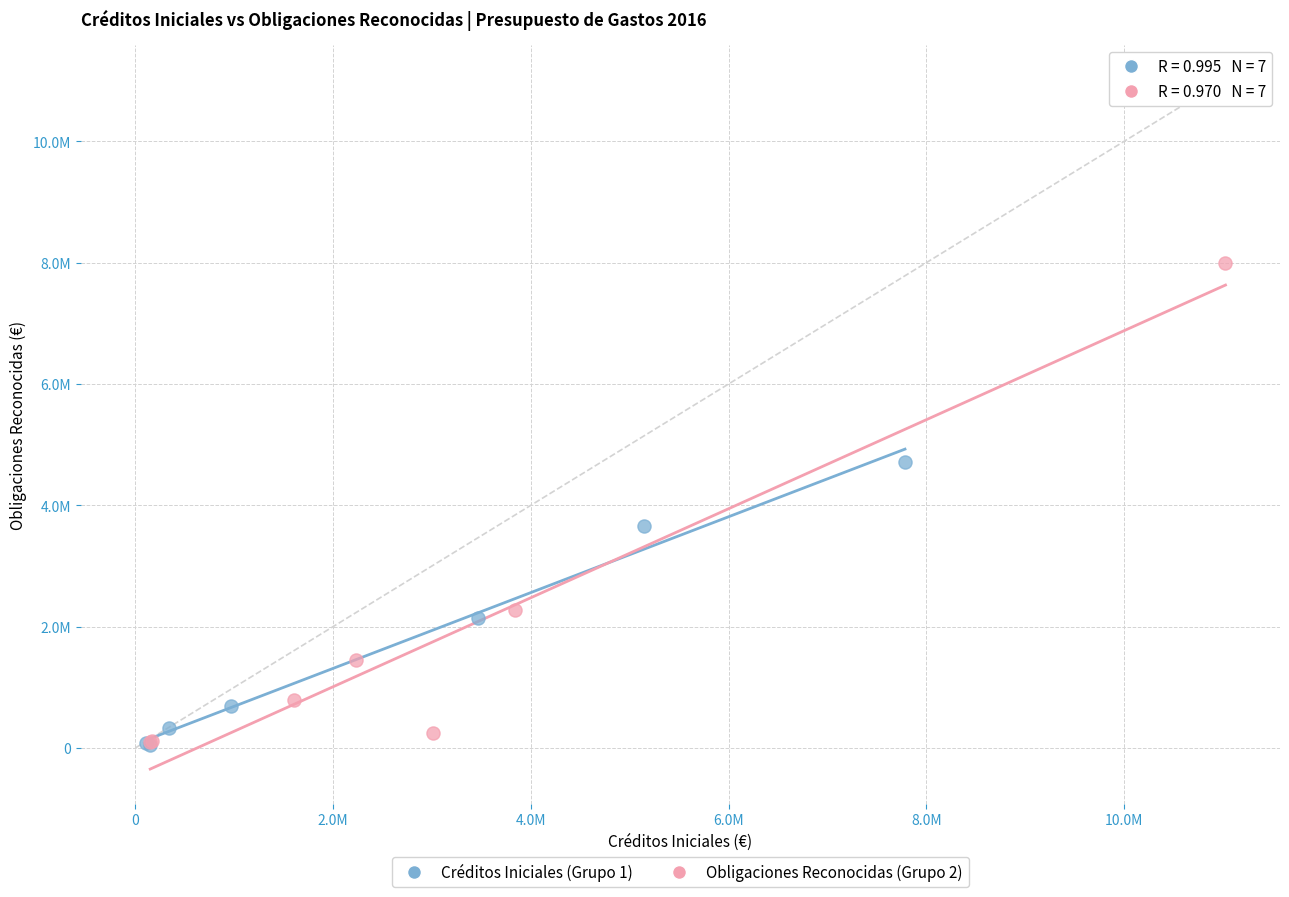

What are all the series names shown in the legend?

Créditos Iniciales (Grupo 1), Obligaciones Reconocidas (Grupo 2)